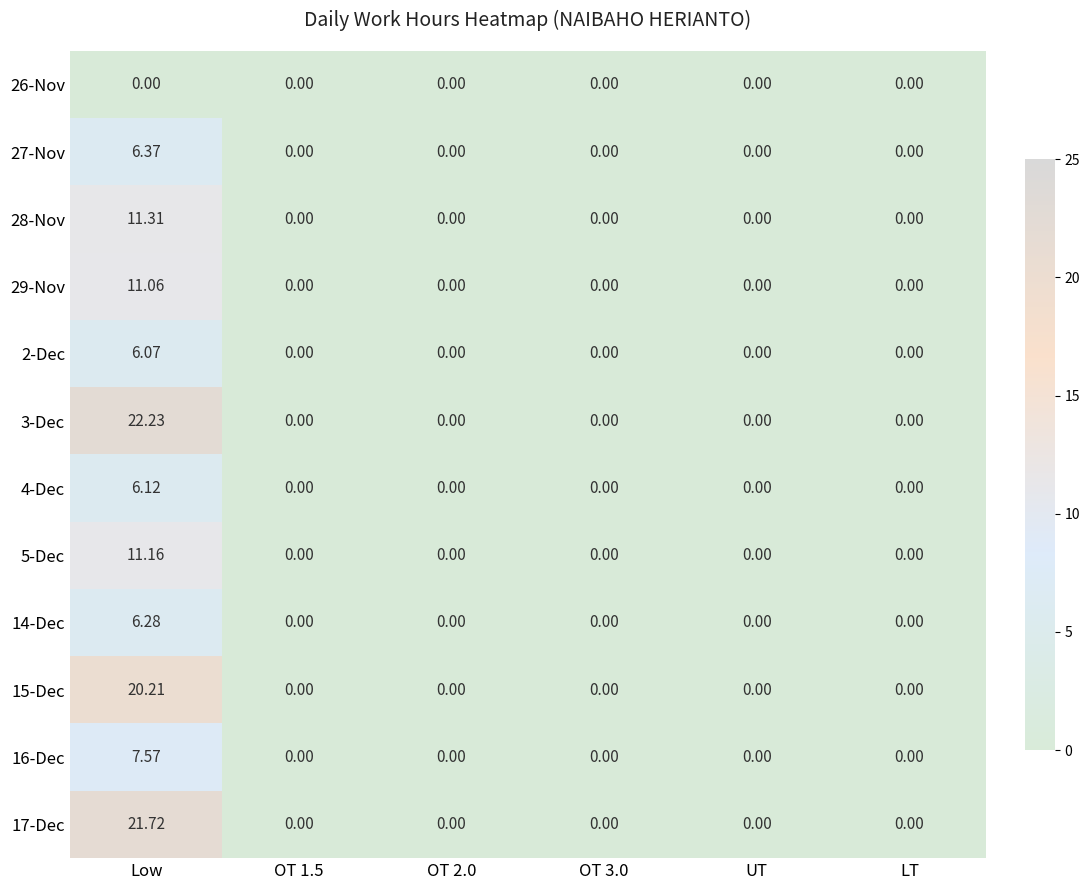

At which category is the sum across all series the highest?

Low